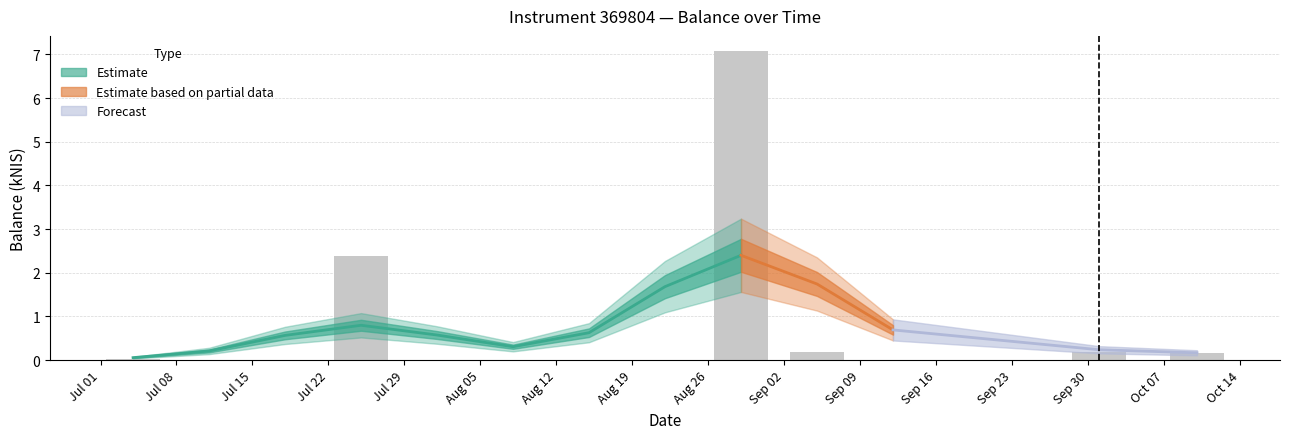

Count the number of categories in the chart.

13